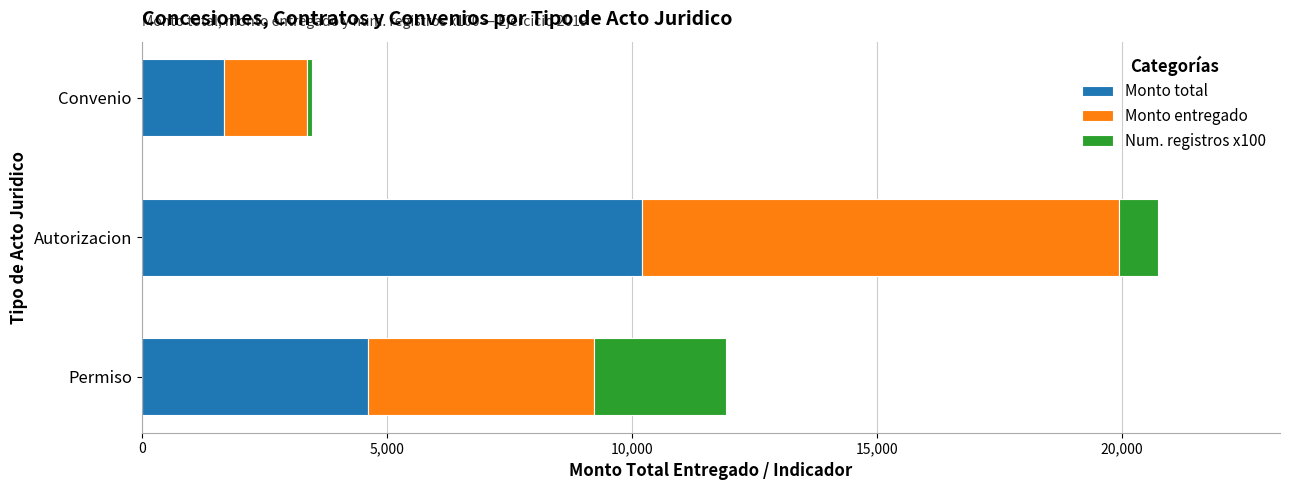

How many data points in Monto total are less than 4609?

1